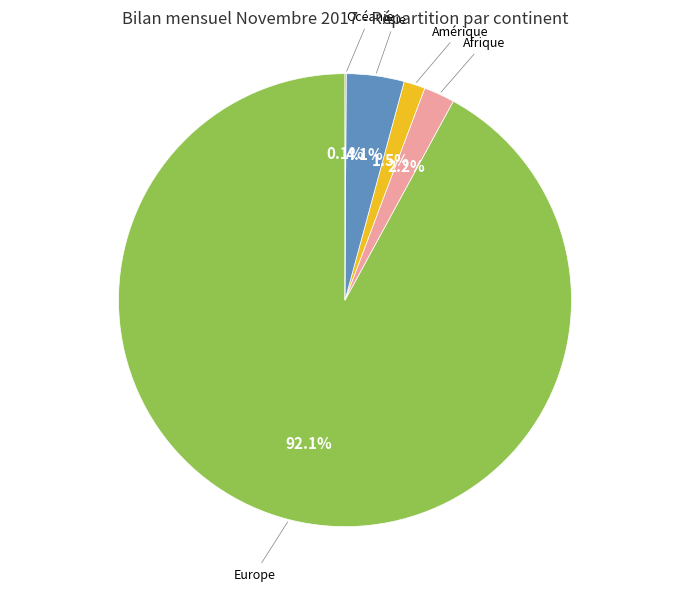

Is there any slice that represents more than half of the pie?

Yes